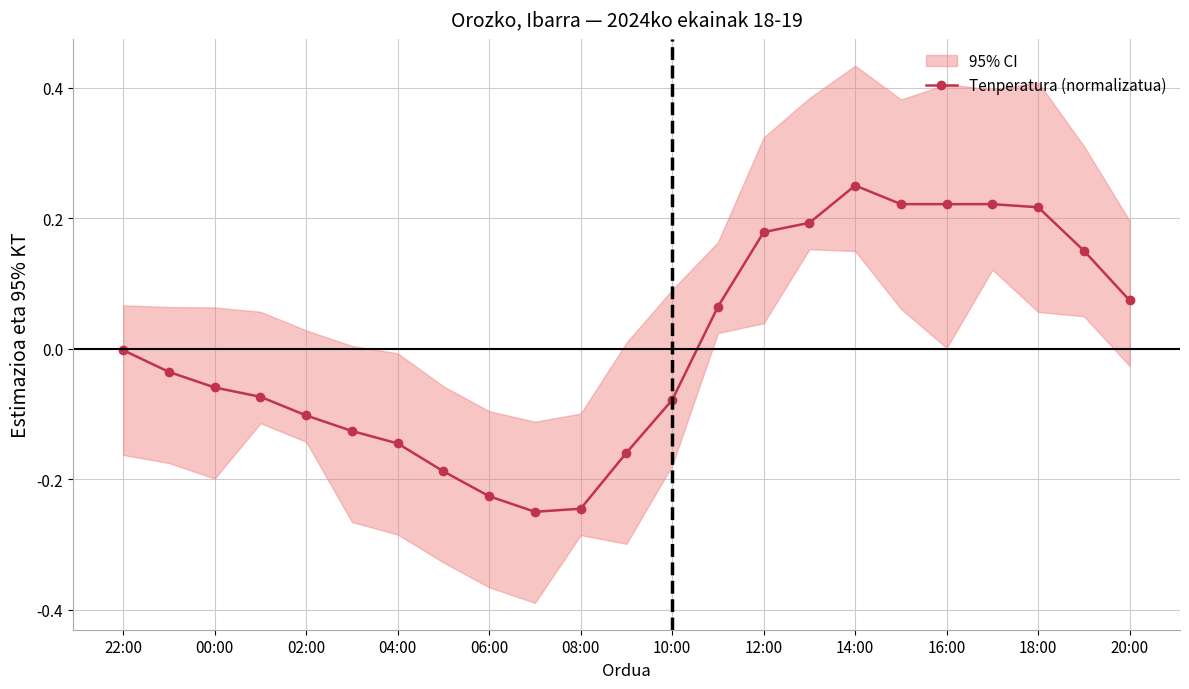

How many points are lower than both their immediate neighbors (excluding endpoints)?

1